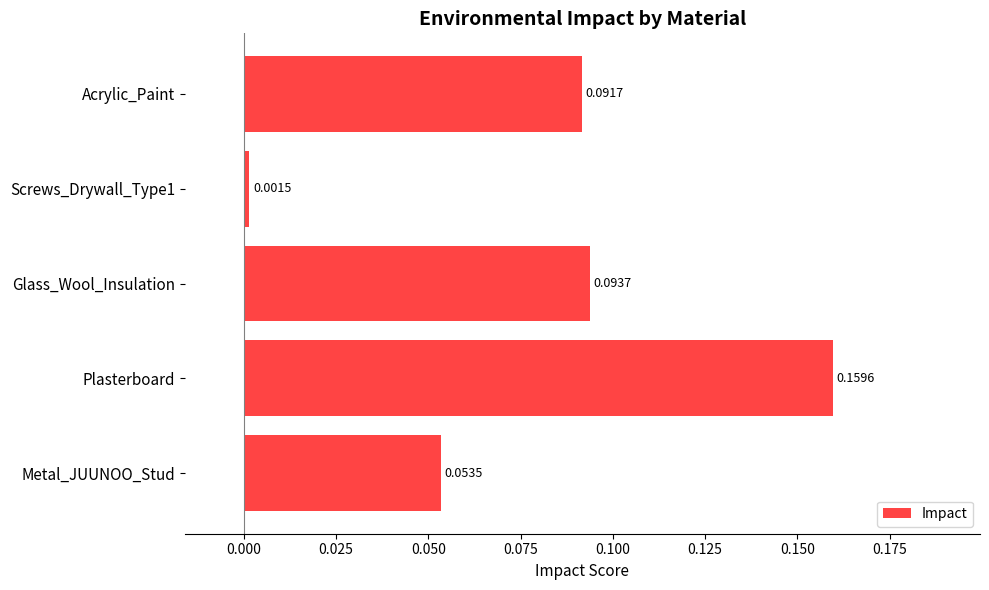

At which category does the chart reach its peak across all series?

Plasterboard